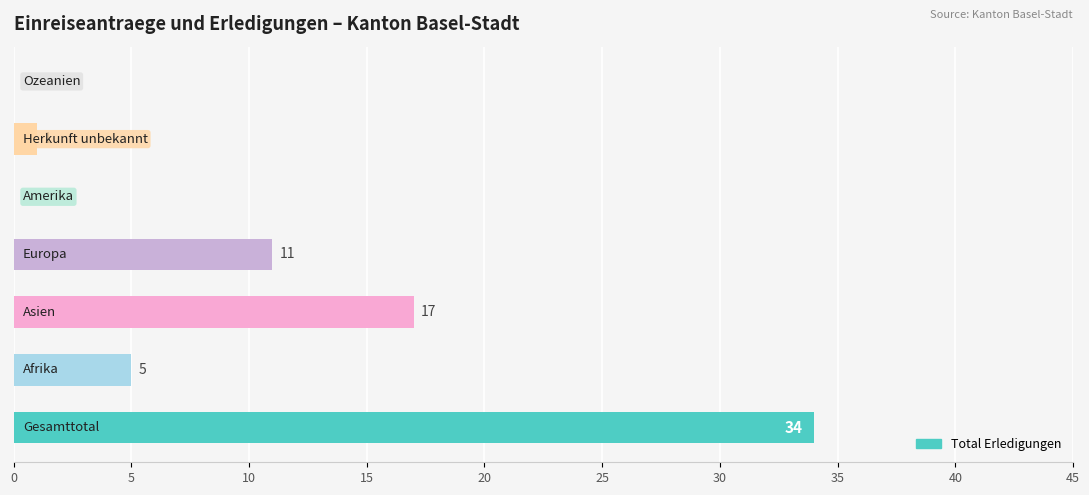

How many positive values are there?

5